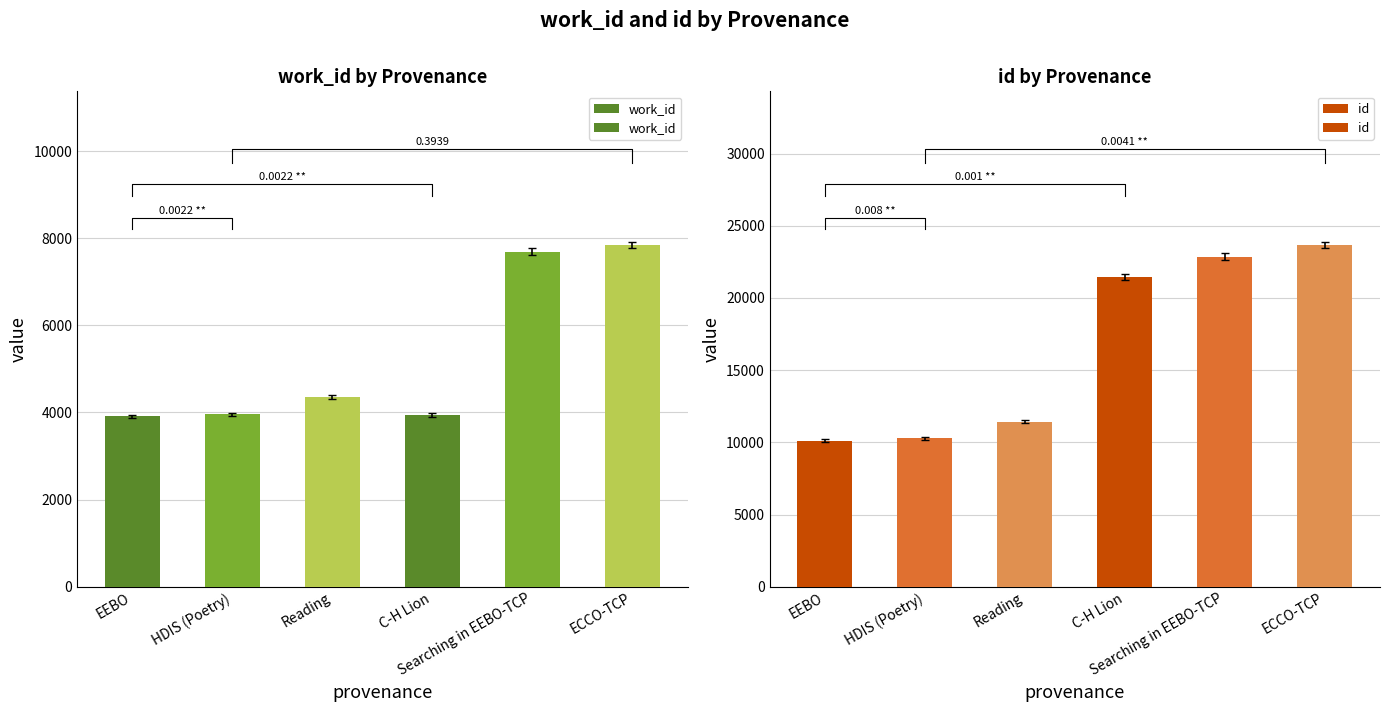

Which series has the largest total across all categories?

id